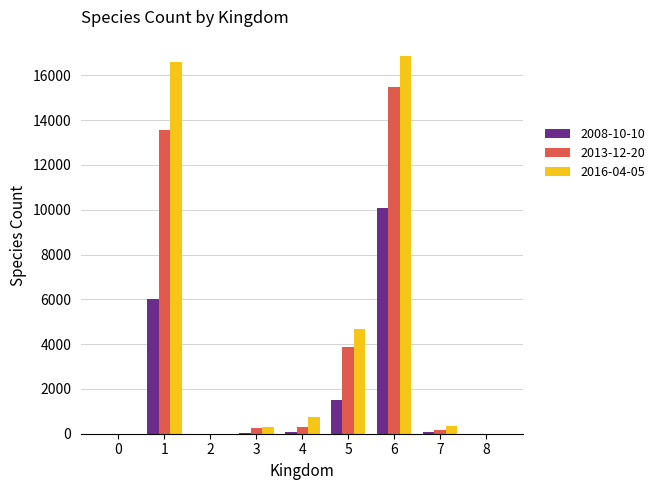

What are all the series names shown in the legend?

2008-10-10, 2013-12-20, 2016-04-05